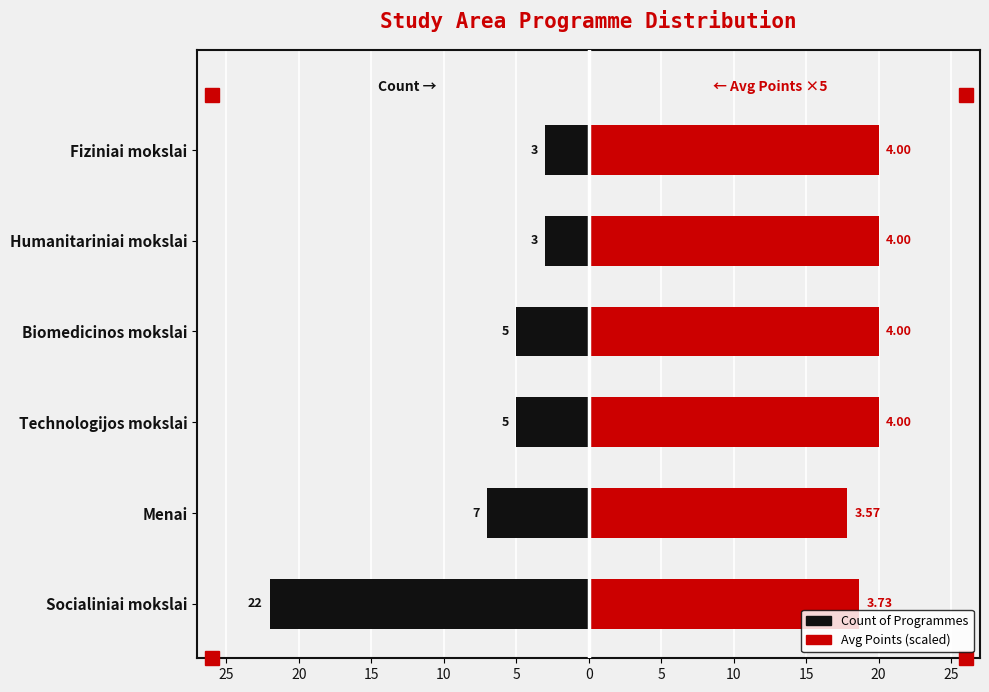

True or false: Count of Programmes has a value of -7.0 at Menai.

True